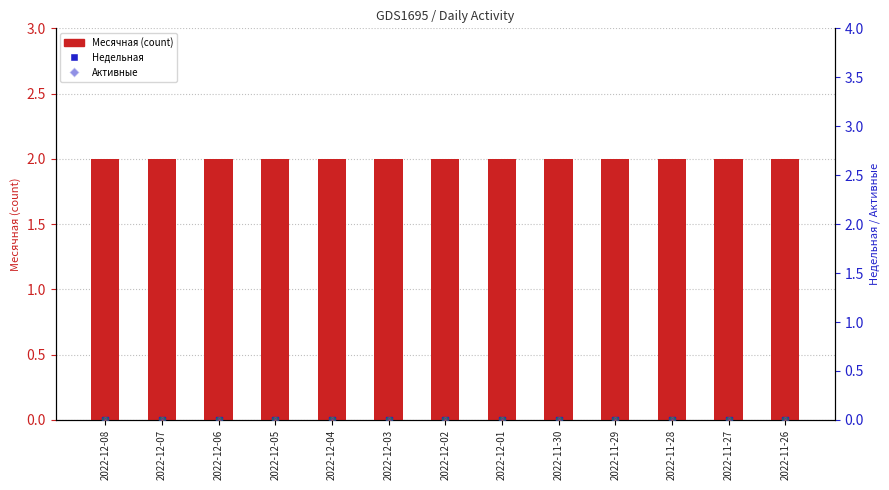

Where is Месячная nearest to the value 2?

2022-12-08